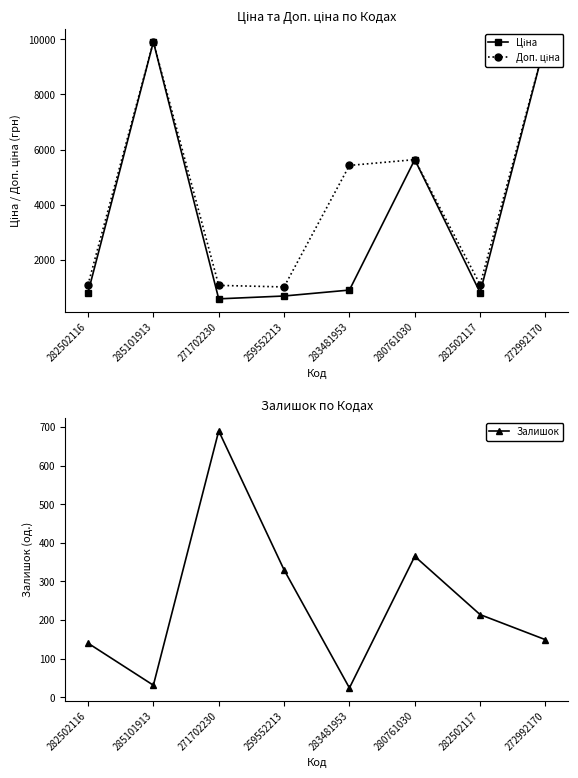

How many series are shown in this chart?

3